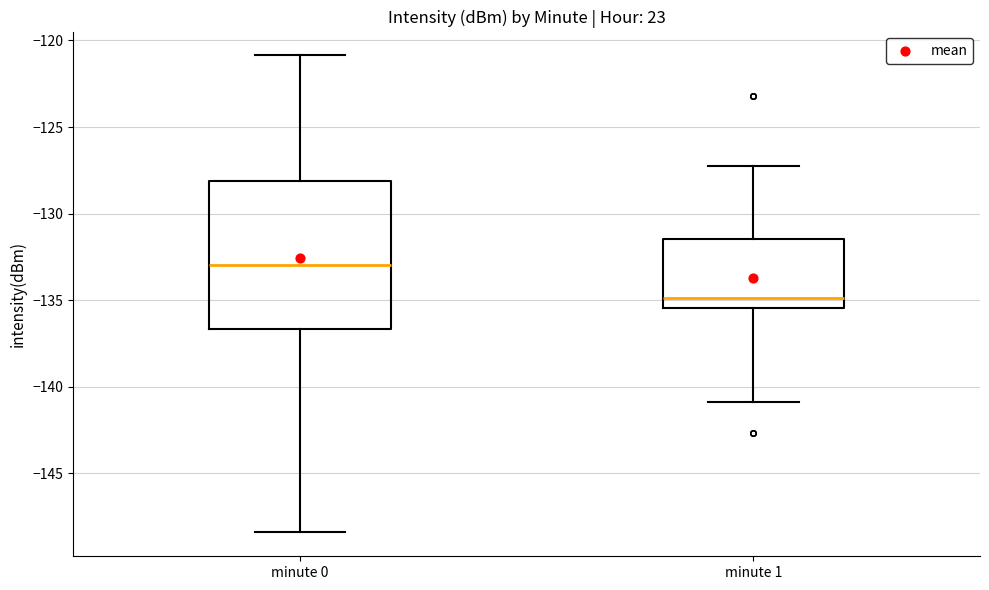

Which box has the highest median line?

minute 0